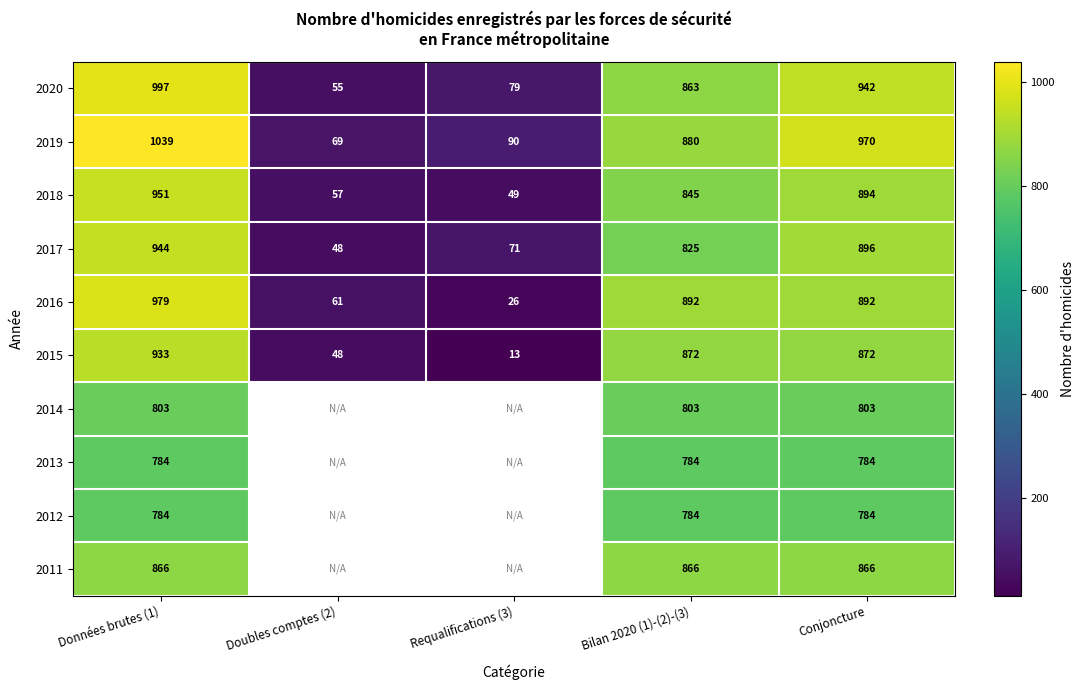

What value does the 2018 series have at Données brutes (1), to the nearest 10?

950